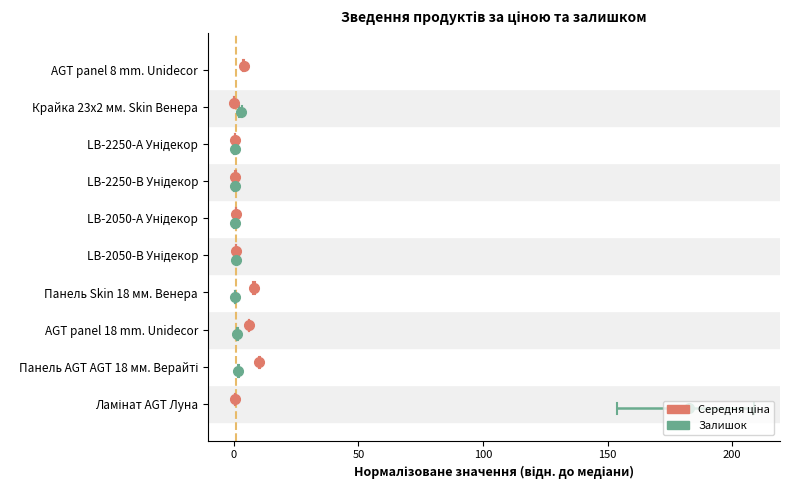

What are all the series names shown in the legend?

Середня ціна, Залишок